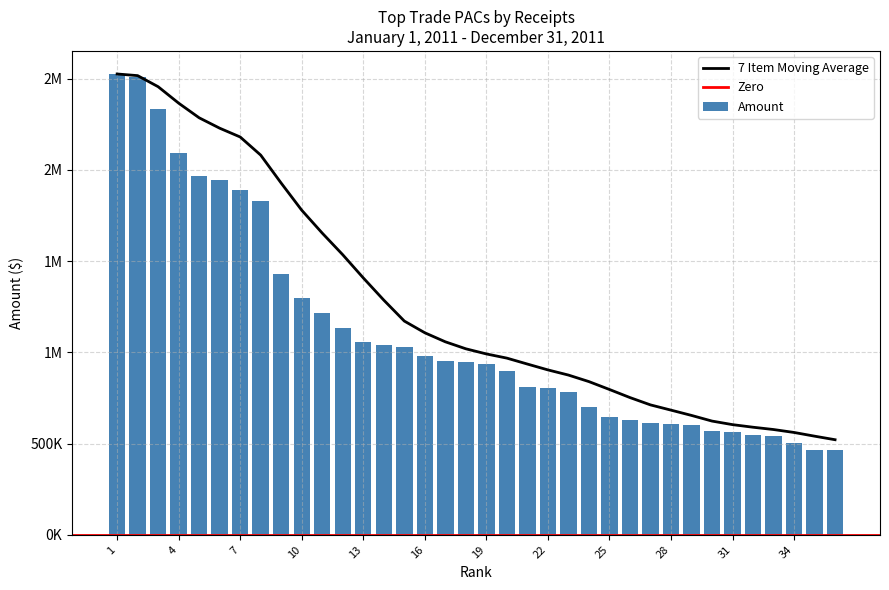

What is the smallest value displayed?

463097.9